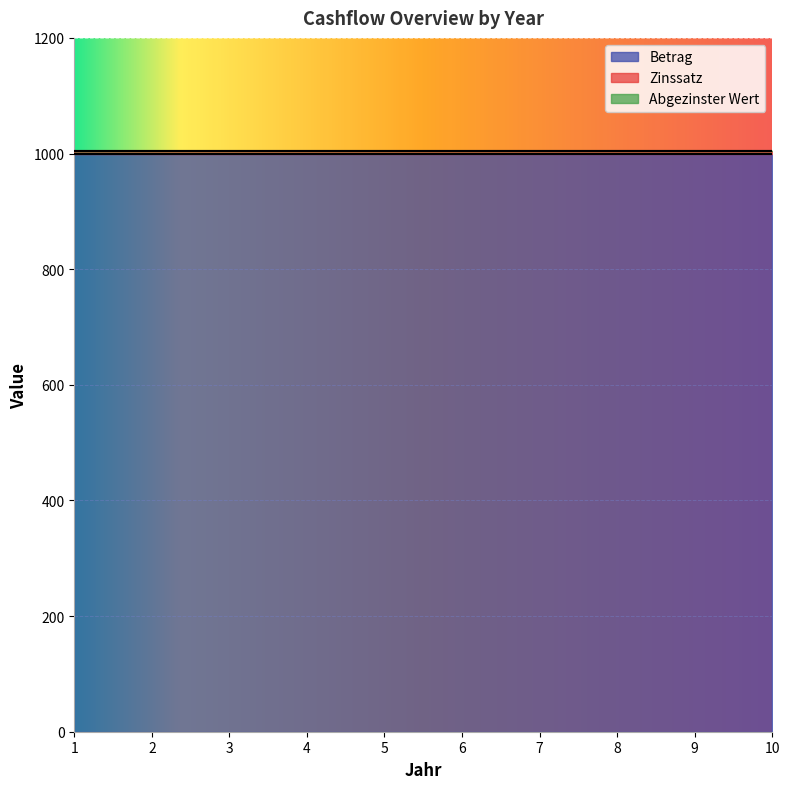

What is the total value across all series at 6?

1005